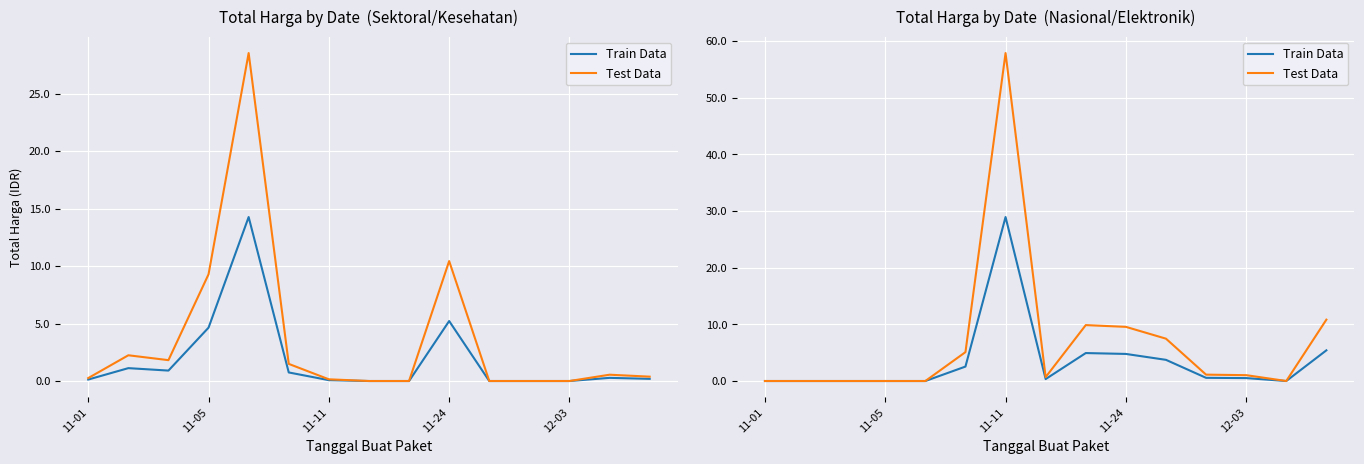

What is the greatest value displayed?

57.8